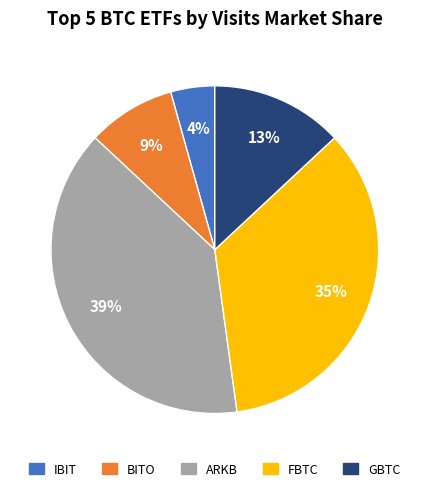

Which category has the smallest portion of the pie?

IBIT